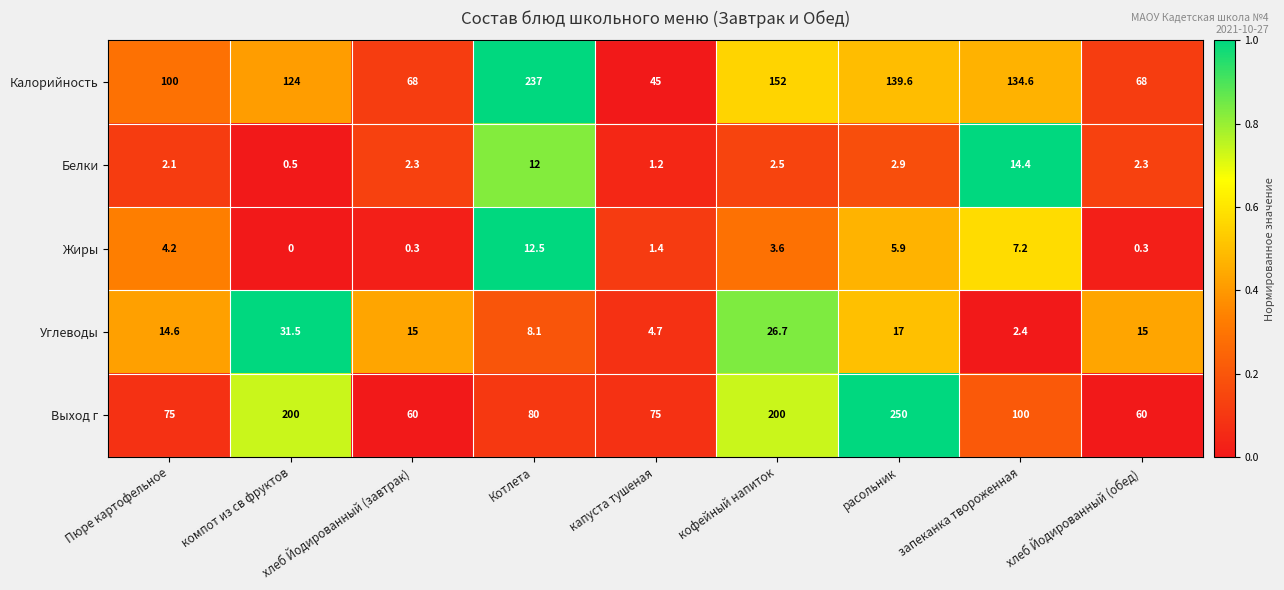

At хлеб Йодированный (завтрак), list the series in order from largest to smallest.

Калорийность, Выход г, Углеводы, Белки, Жиры